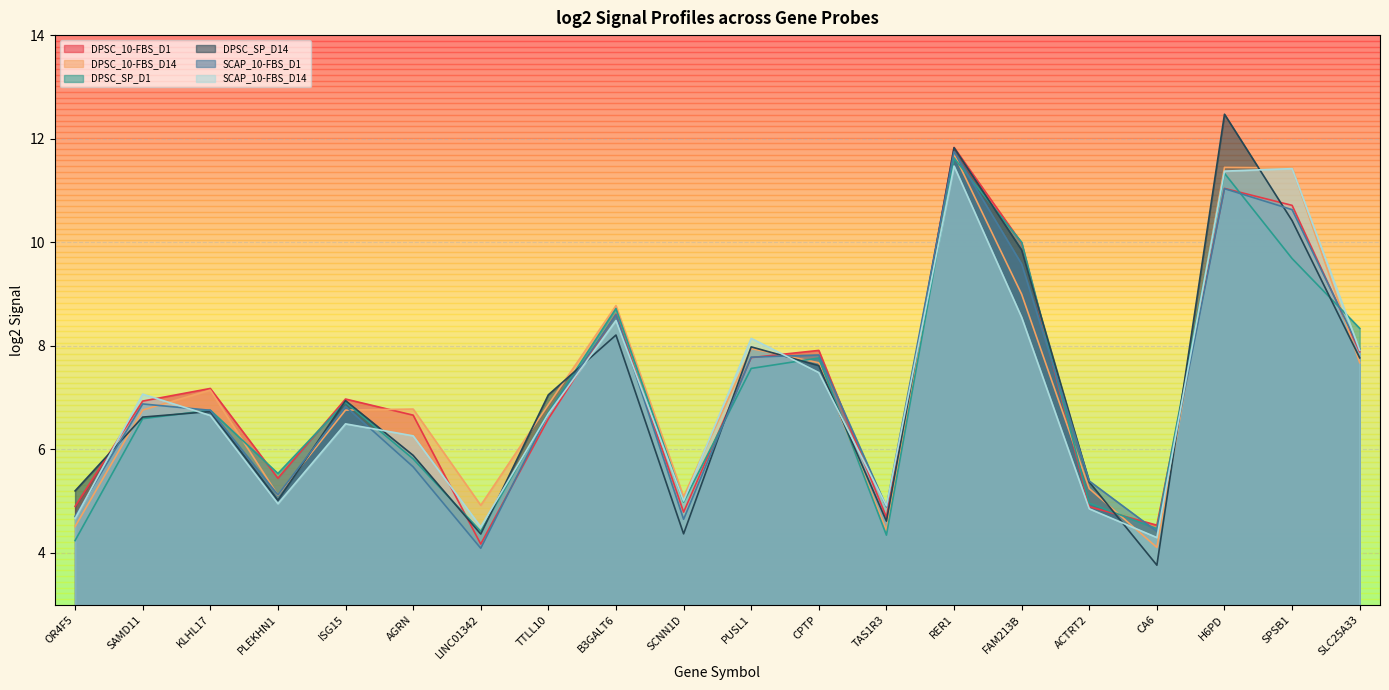

How many values in the SCAP_10-FBS_D14 series exceed 6?

13